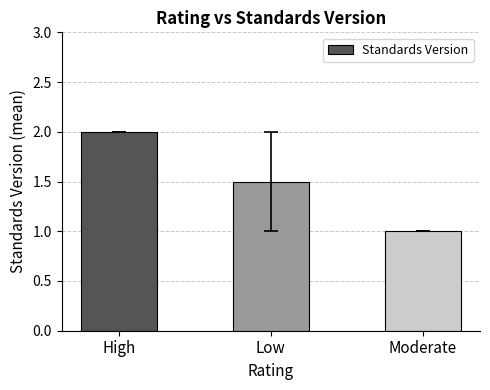

Reading left to right, what are all the values shown in this chart?

High=2.0	Low=1.5	Moderate=1.0